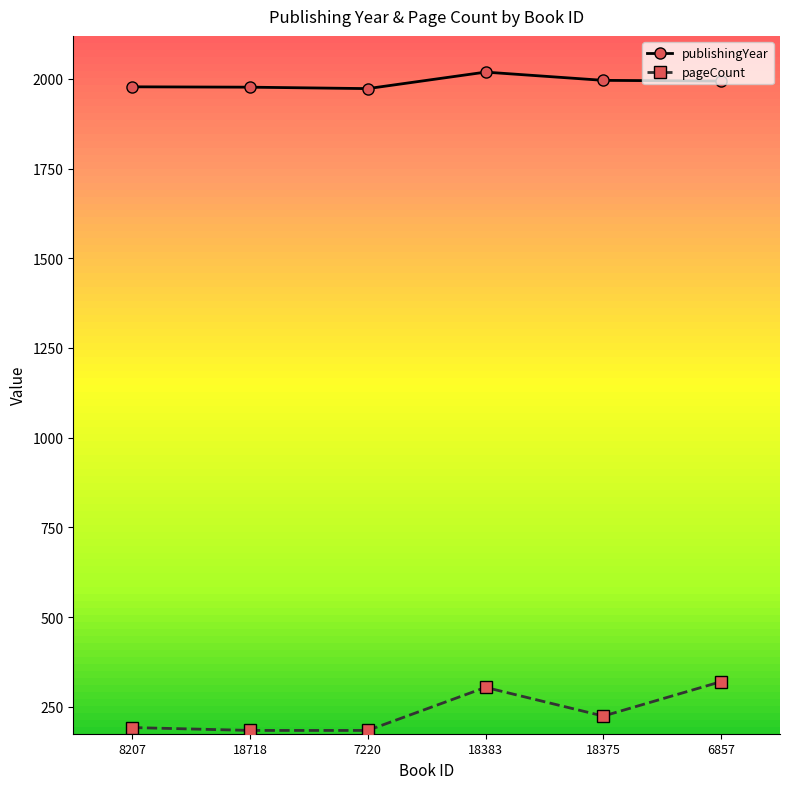

True or false: publishingYear has a value of 1048 at 18718.

False